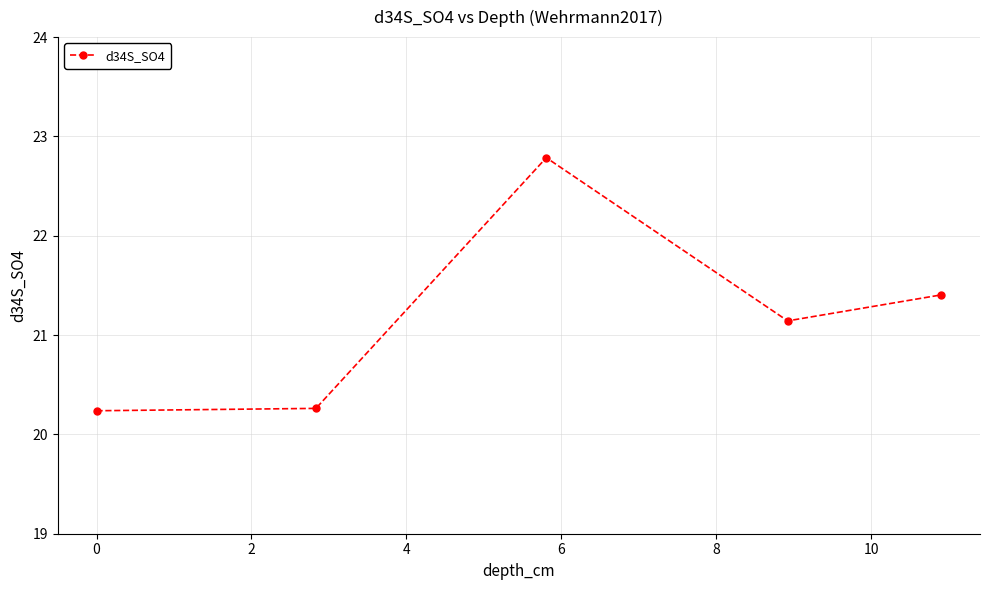

Reading left to right, what are all the values shown in this chart?

20.2	20.3	22.8	21.1	21.4